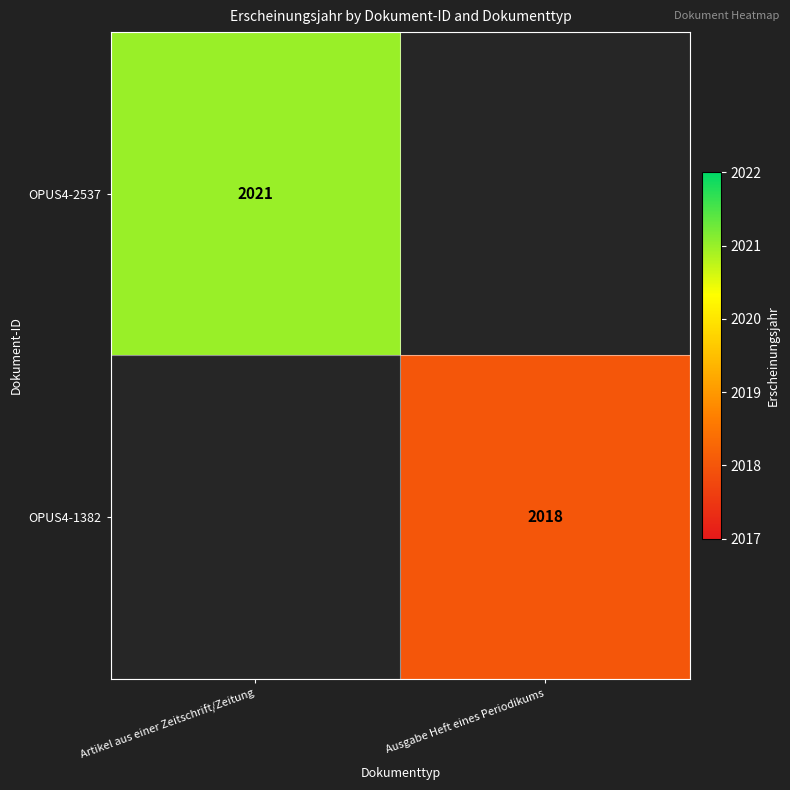

Is it true that OPUS4-2537 equals 2021 at Artikel aus einer Zeitschrift/Zeitung?

True